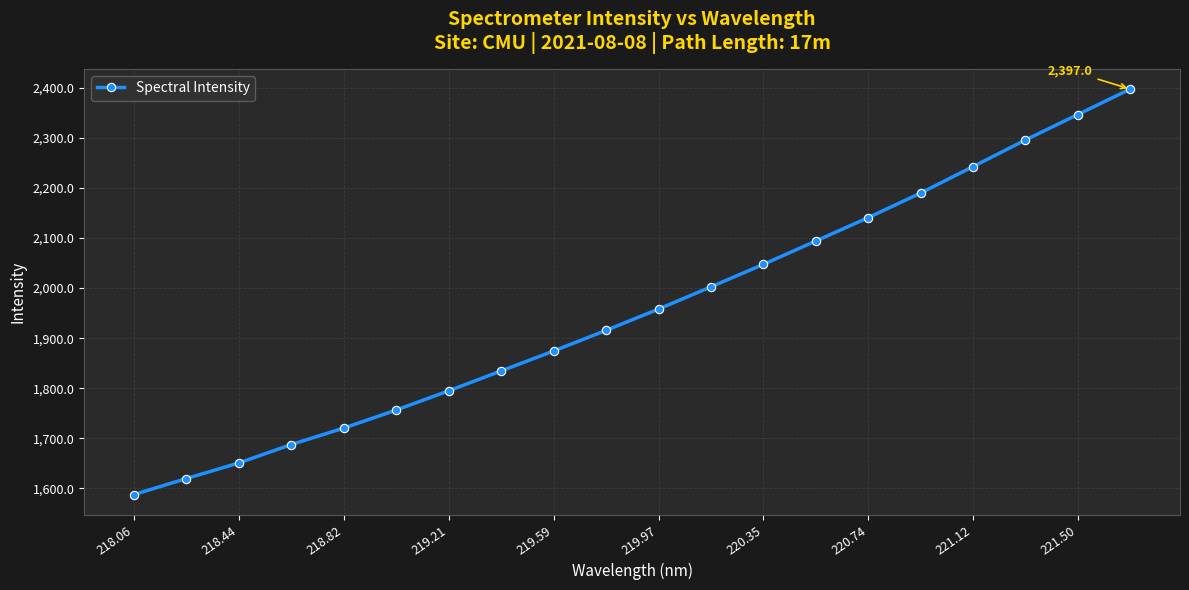

True or false: there are more than 2 points higher than both neighbors.

False